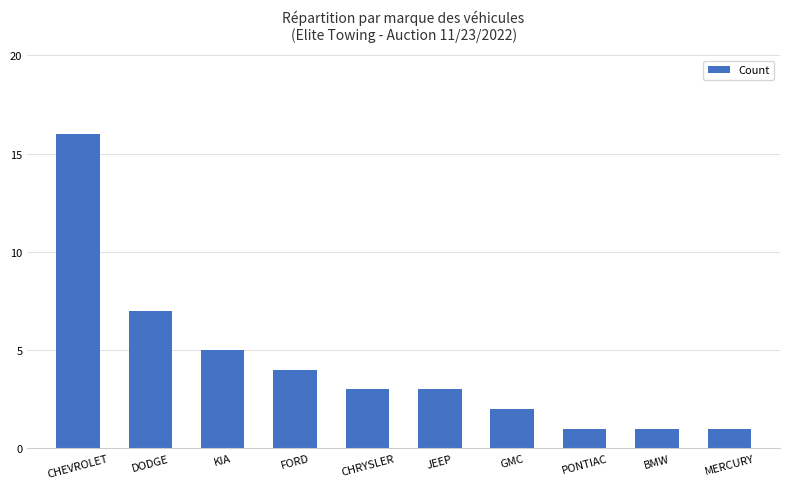

What is the average value?

4